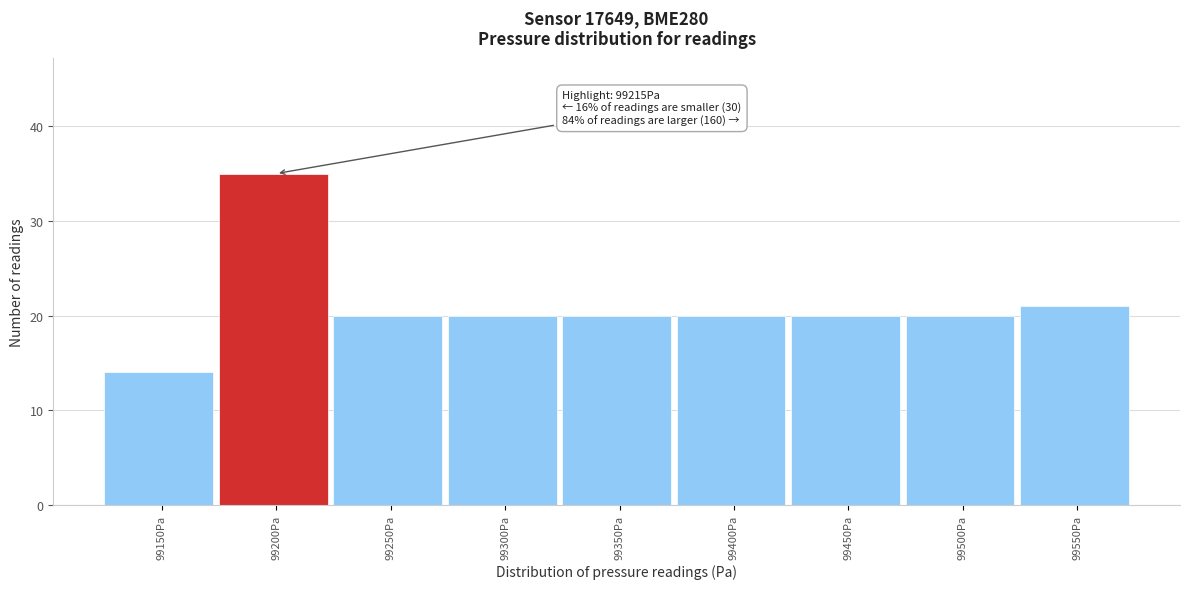

Reading left to right, what are all the values shown in this chart?

99150Pa=14	99200Pa=35	99250Pa=20	99300Pa=20	99350Pa=20	99400Pa=20	99450Pa=20	99500Pa=20	99550Pa=21